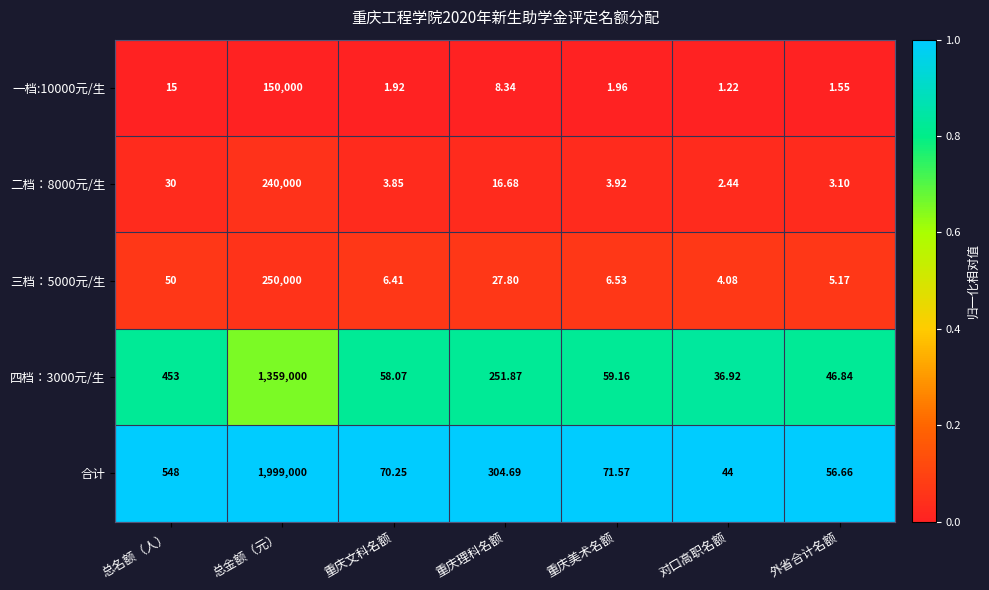

Where is 二档：8000元/生 nearest to the value 120001?

总名额（人）